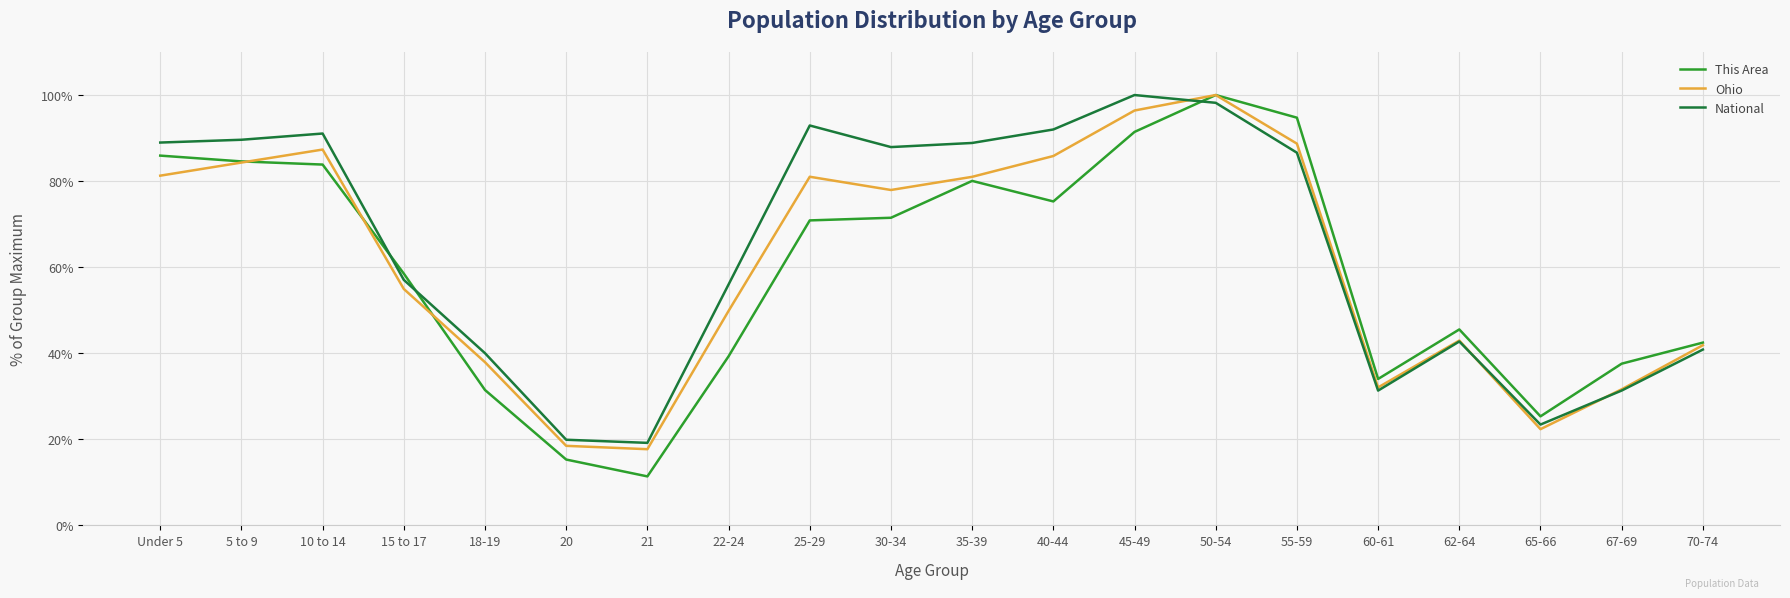

At how many categories does at least one series exceed 31?

17